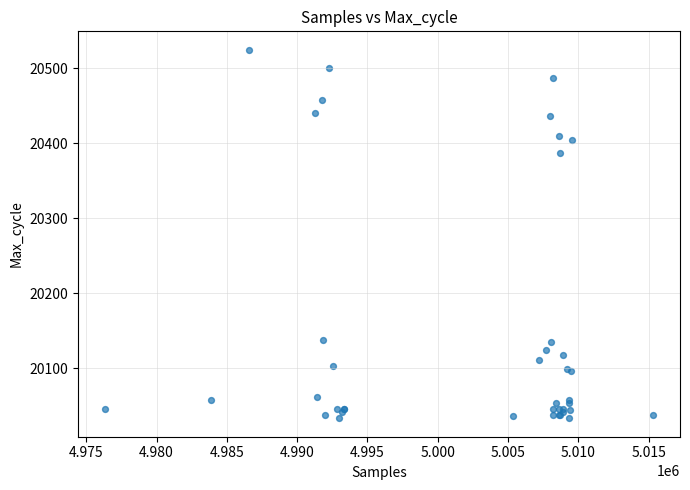

What Y value in the scatter plot is closest to 20279?

20387